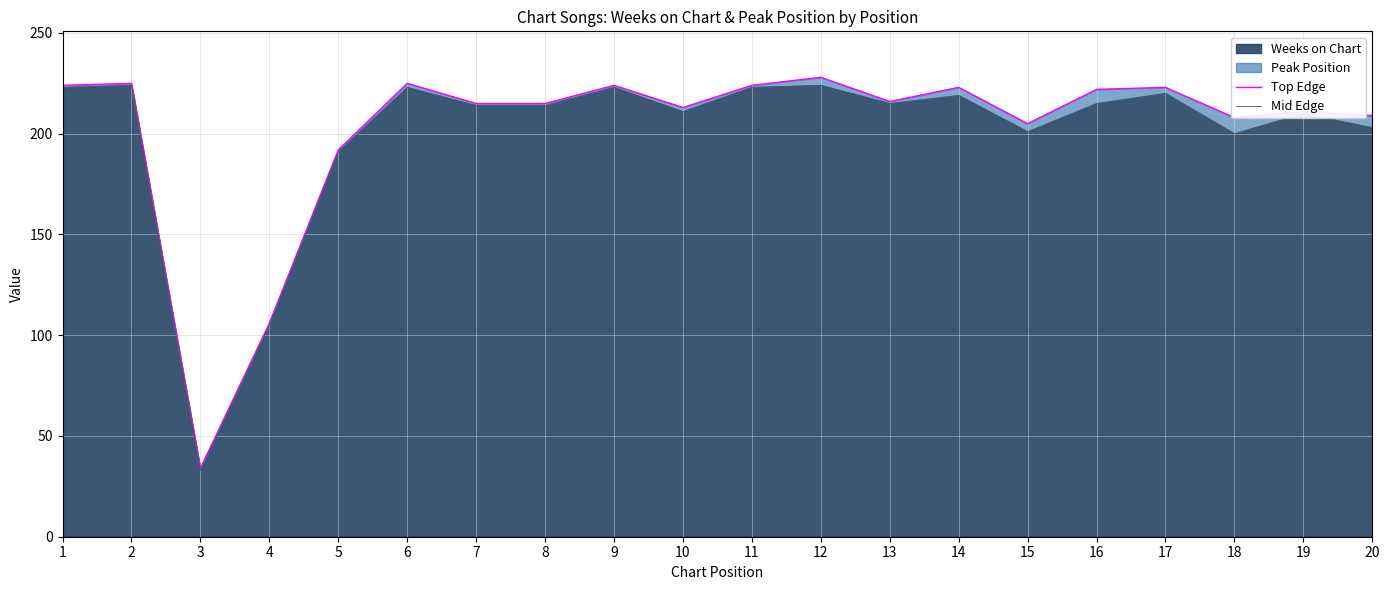

What is the difference between the maximum and minimum values in the Top Edge series?

194